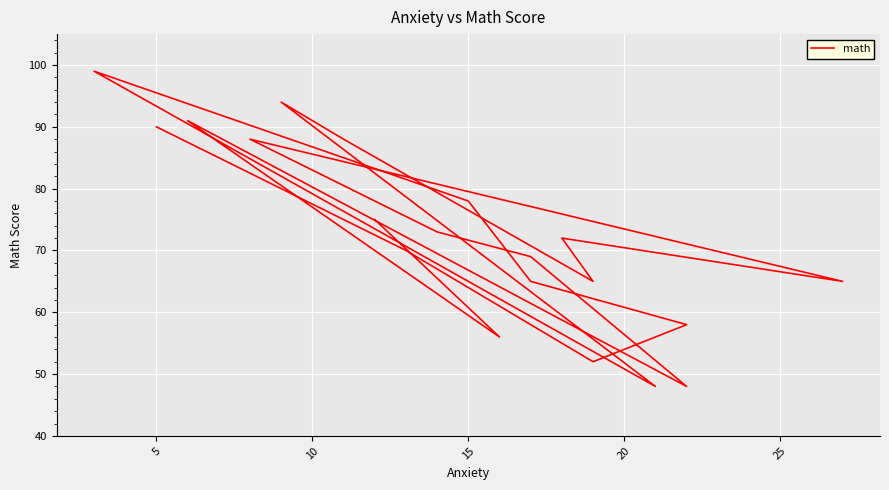

What is the label of the 5th point from the left?

20